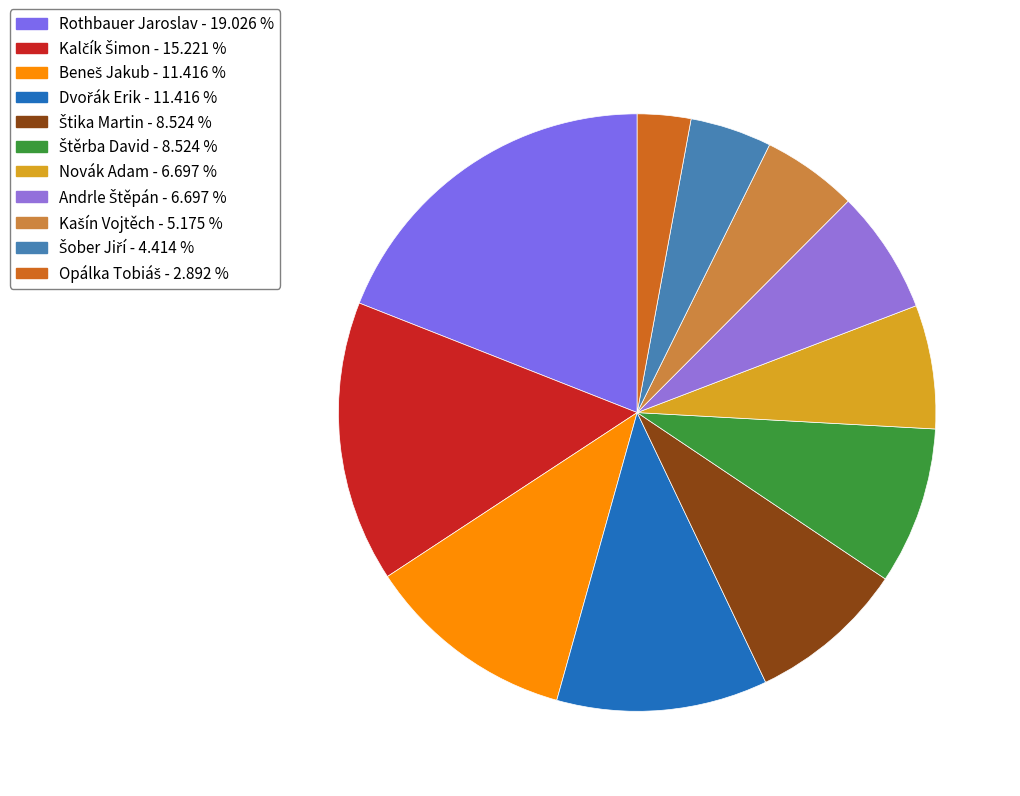

What portion of the pie excludes Šober Jiří?

95.6%